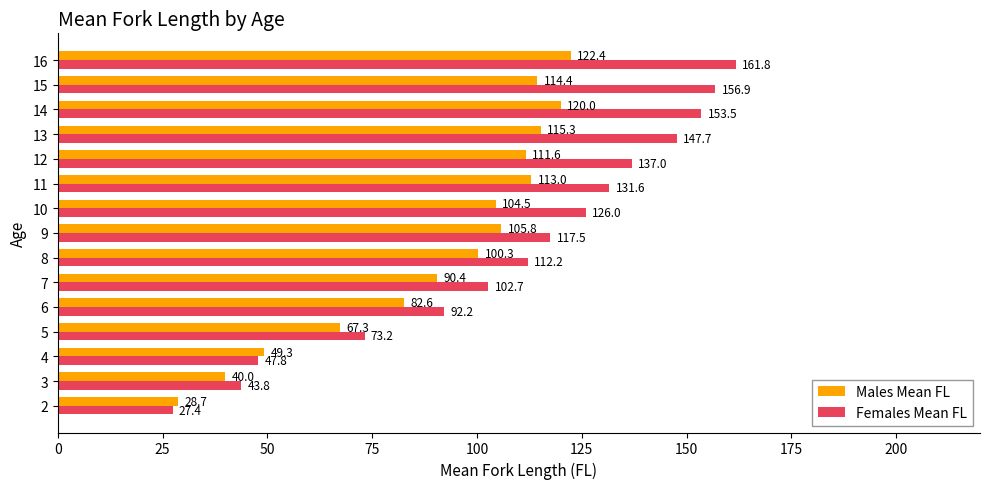

Rank the series by their average value, from highest to lowest.

Females Mean FL, Males Mean FL